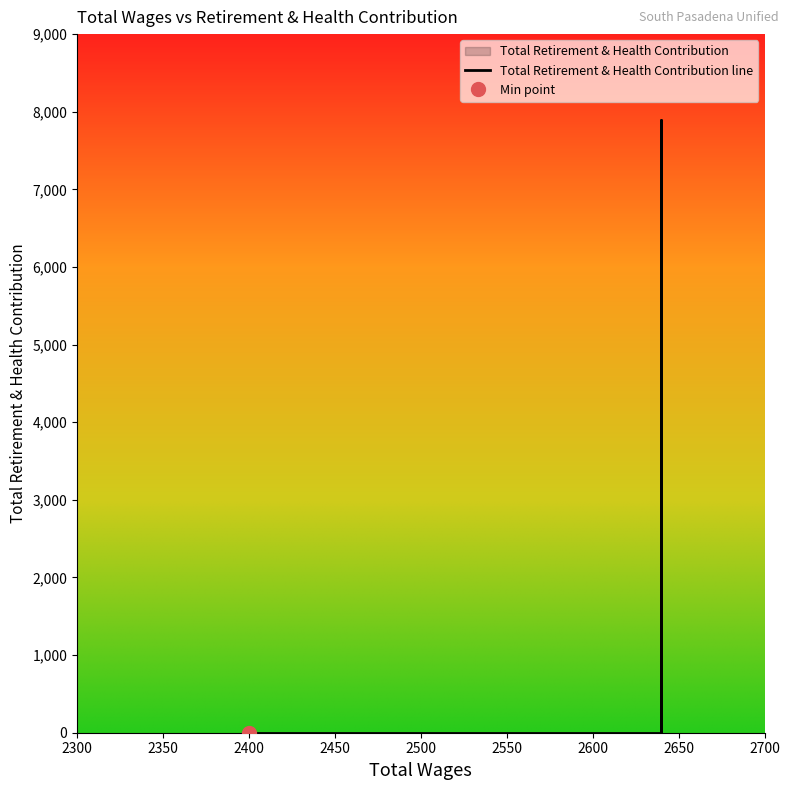

What is the label of the 2nd point from the left?

2640.0